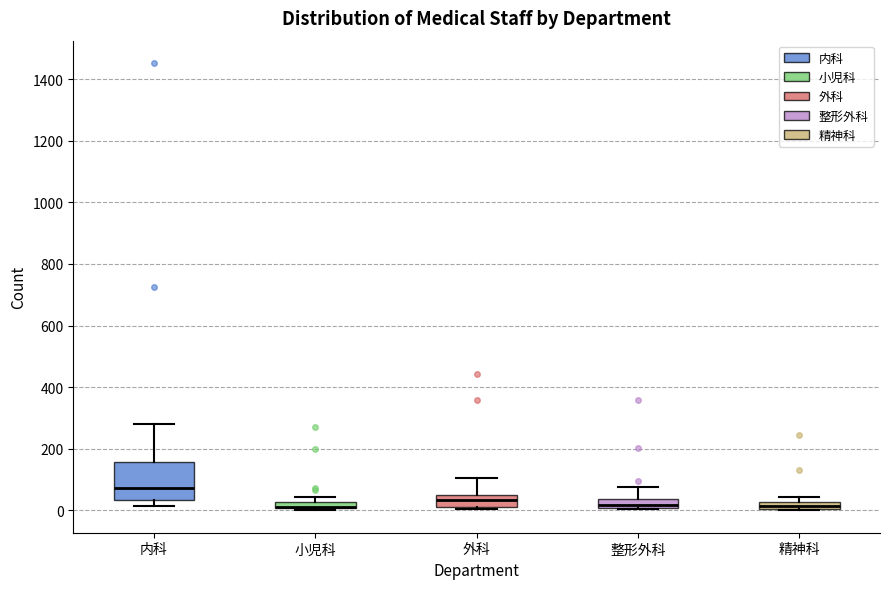

Which box is the tallest, from its lower edge to its upper edge?

内科